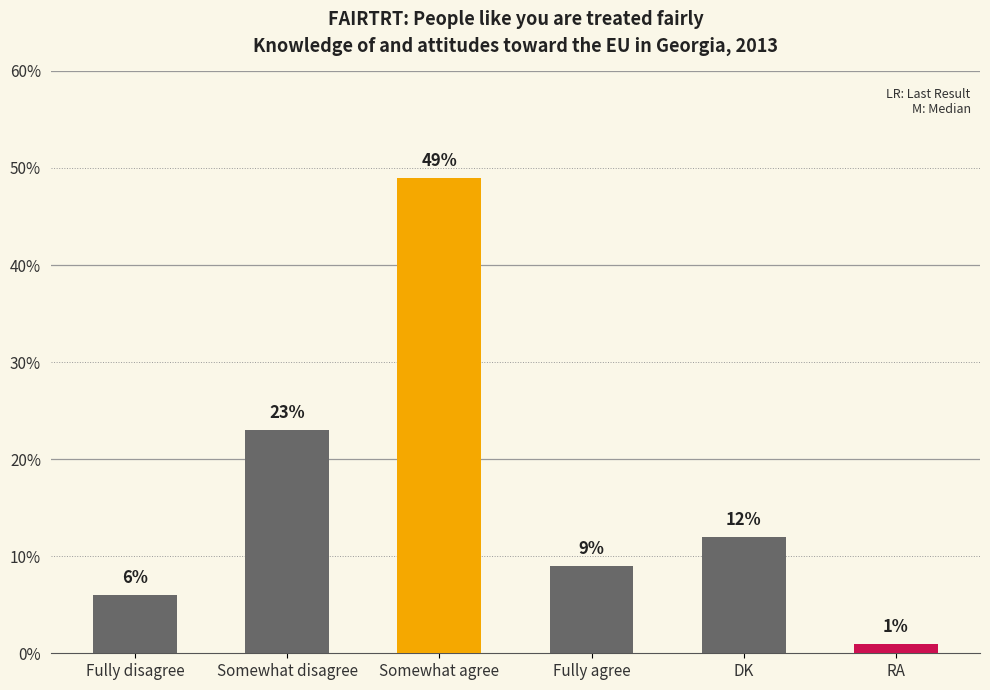

Reading right to left, extract all data points from this chart.

1	12	9	49	23	6